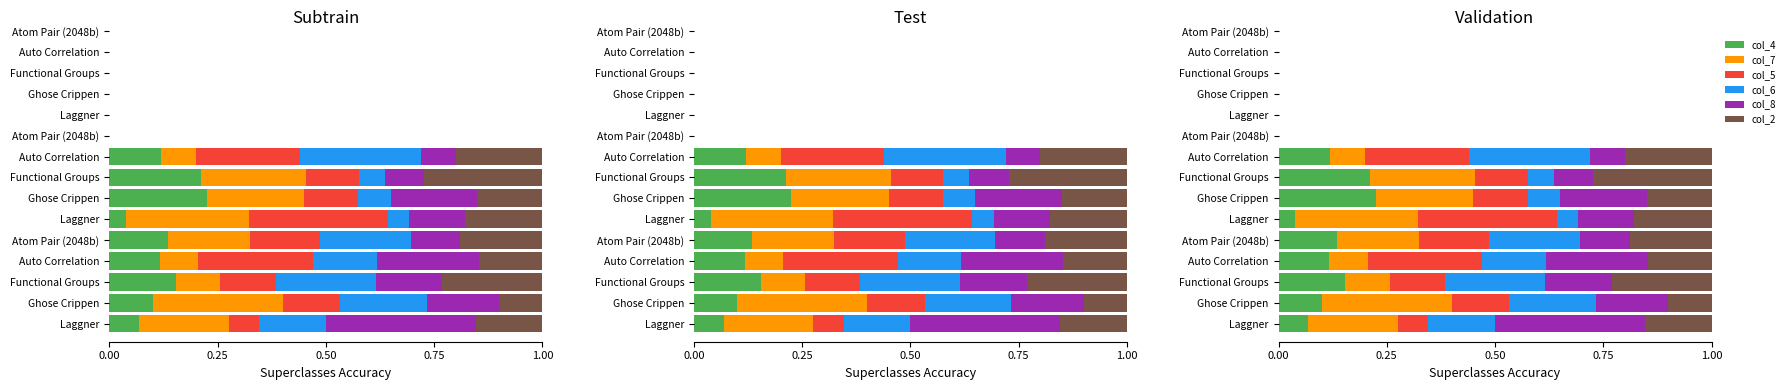

Are the bars horizontal?

Yes